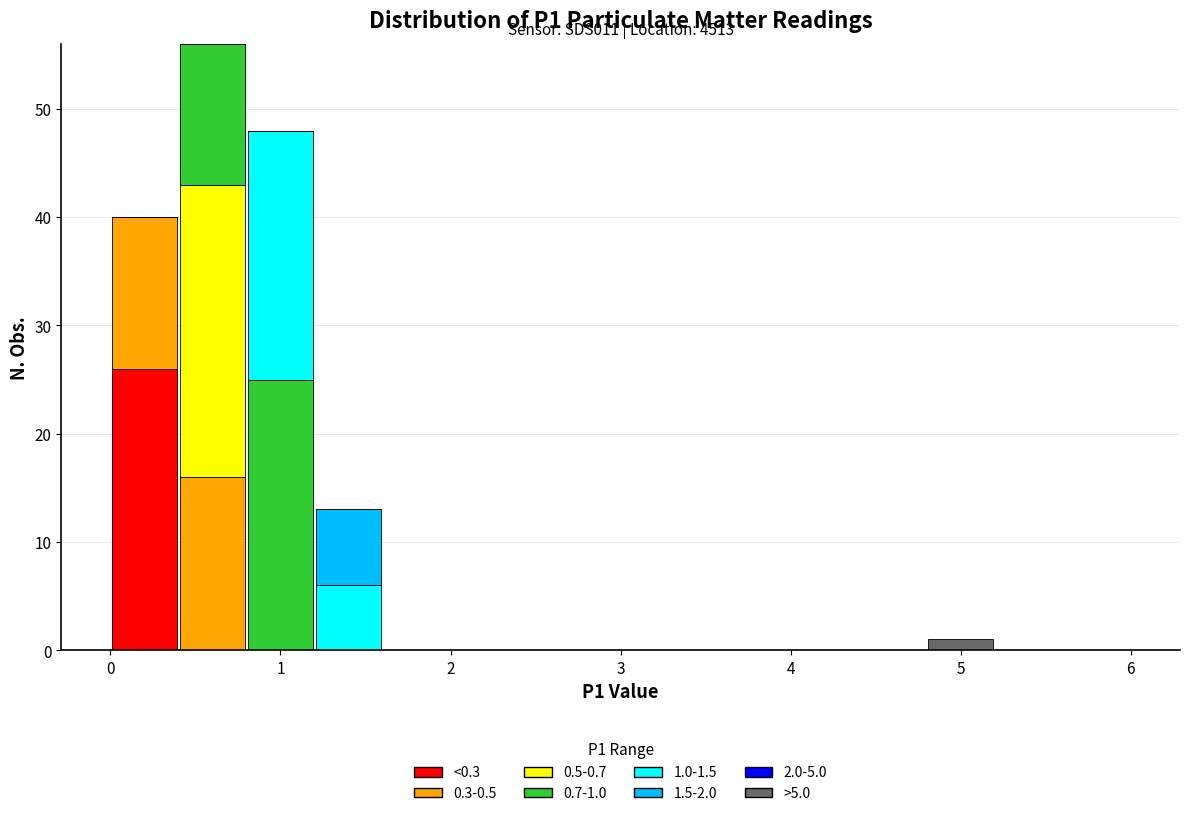

Which range on the x-axis has the tallest stacked bar (by total height)?

0.4 to 0.8